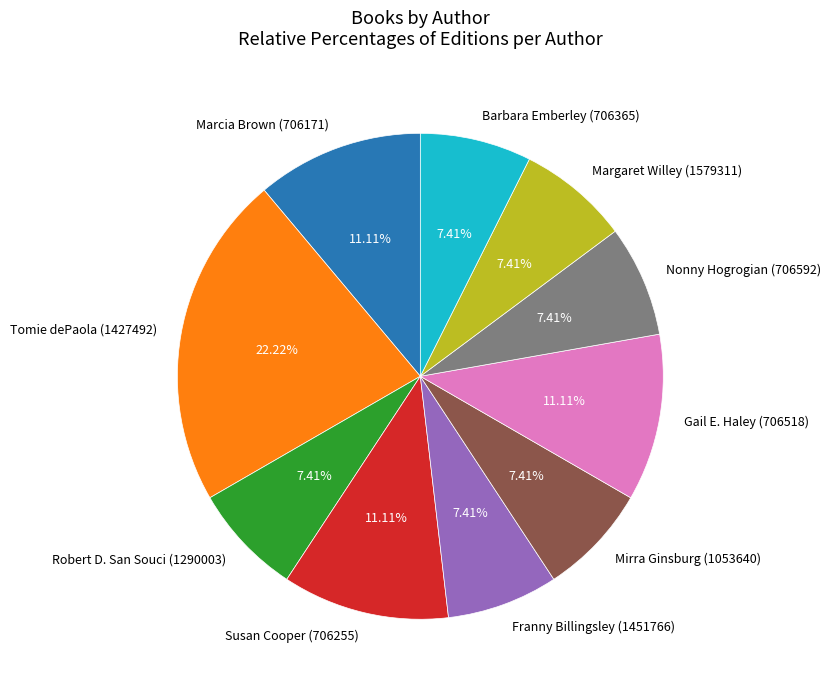

Is it true that Mirra Ginsburg (1053640) is 1% of the pie?

False